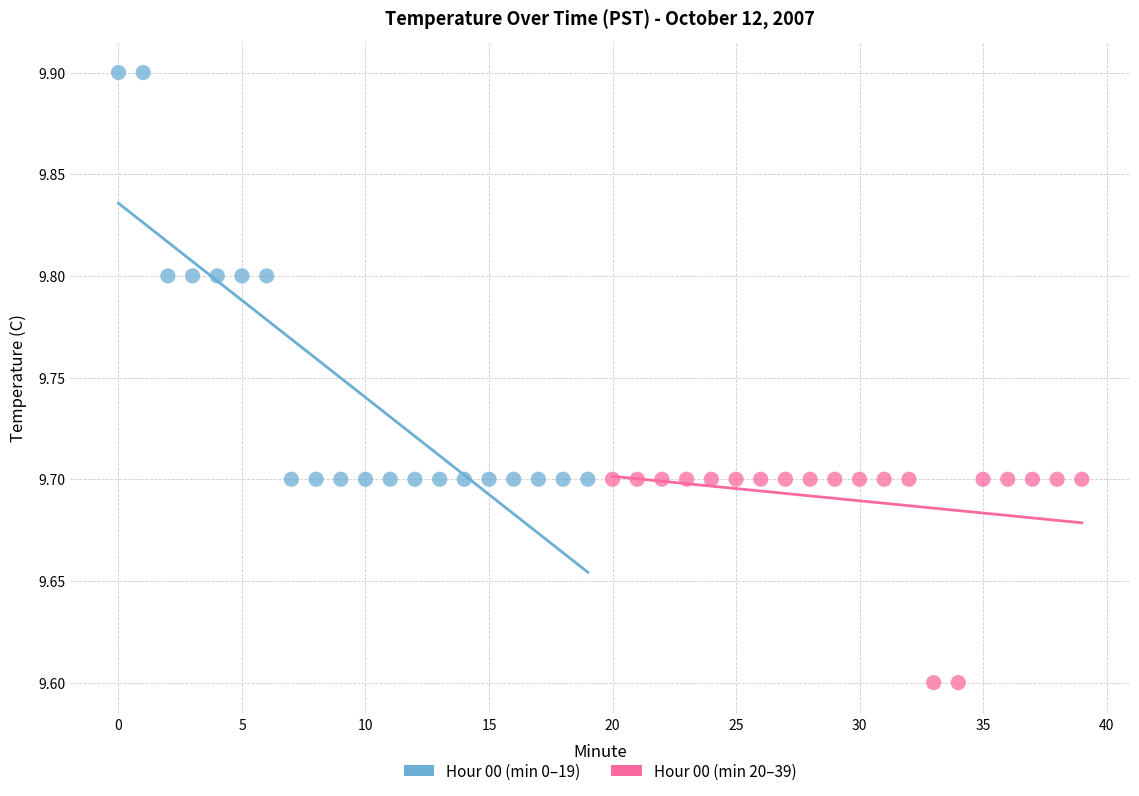

What are all the series names shown in the legend?

Hour 00 (min 0–19), Hour 00 (min 20–39)